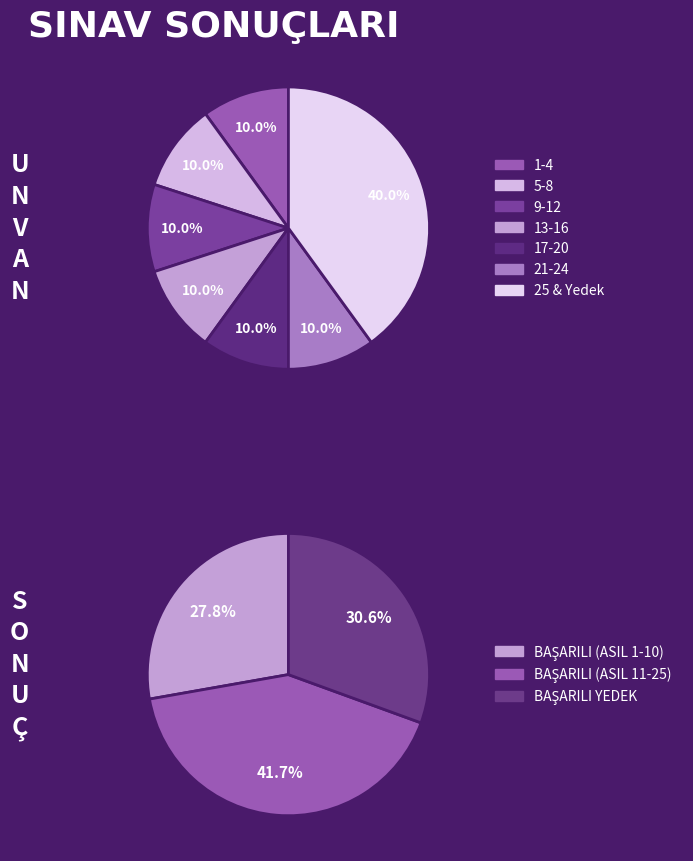

Is it true that BAŞARILI is 64% of the pie?

False